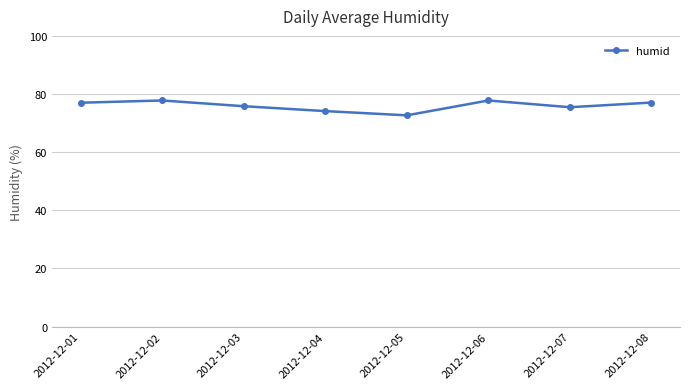

What is the value of the 3rd point from the left?

75.8